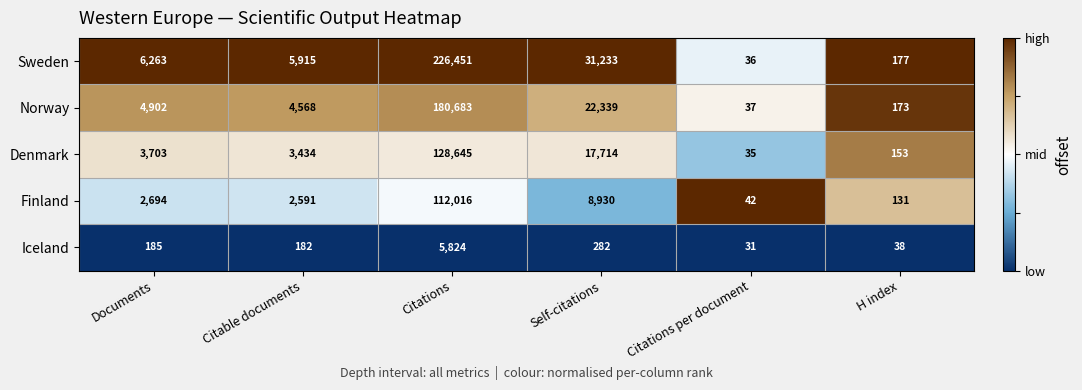

The Iceland series shows 185 at Documents. True or false?

True